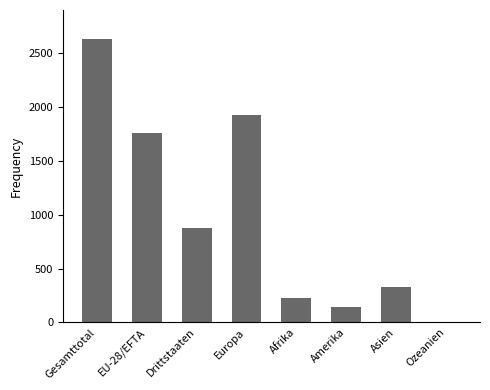

At which label does the data first exceed 880?

Gesamttotal